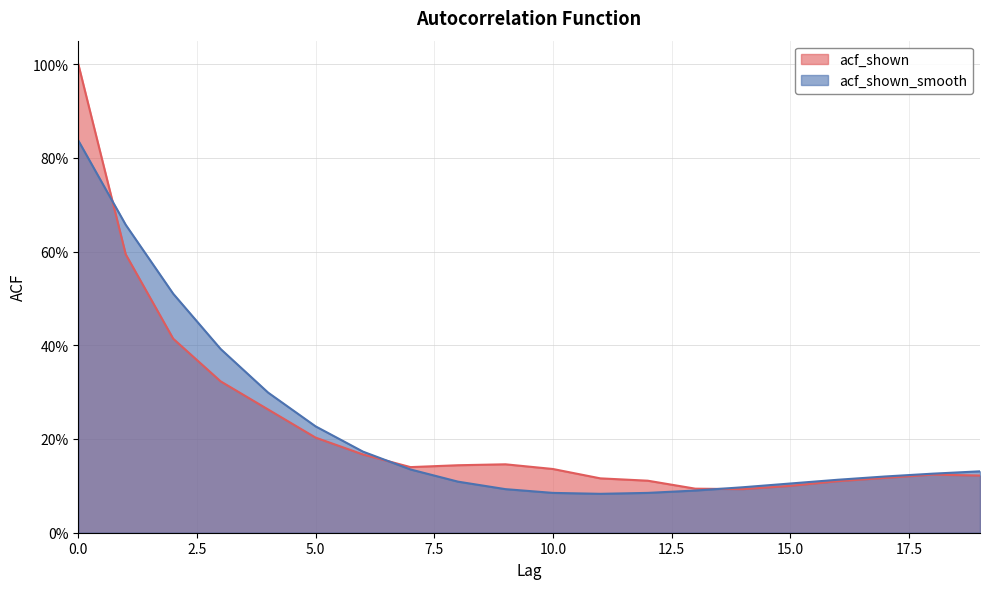

Which series has the largest total across all categories?

acf_shown